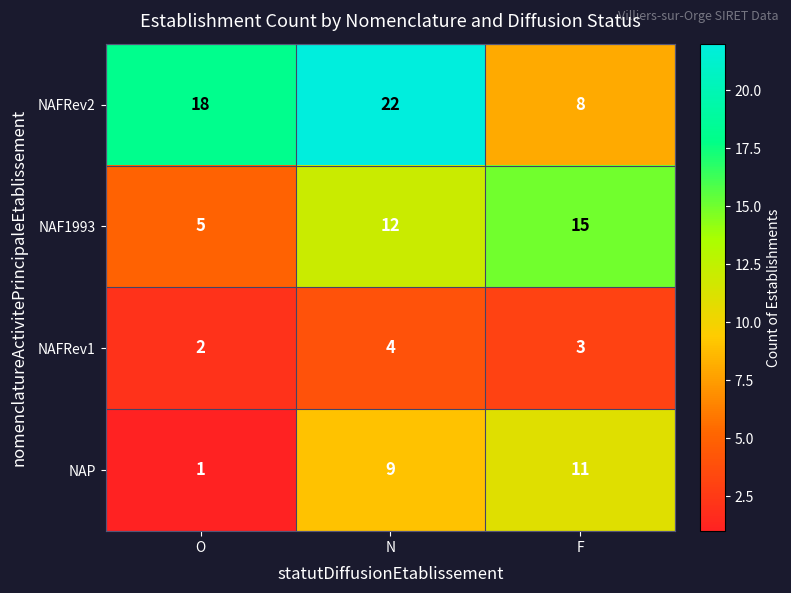

Count the NAP values in the range 1 to 11.

3